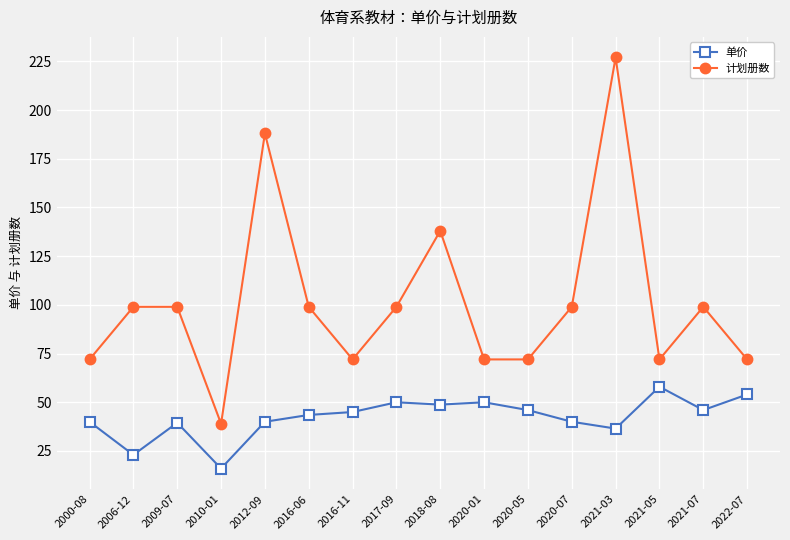

How many data points does each series have?

16